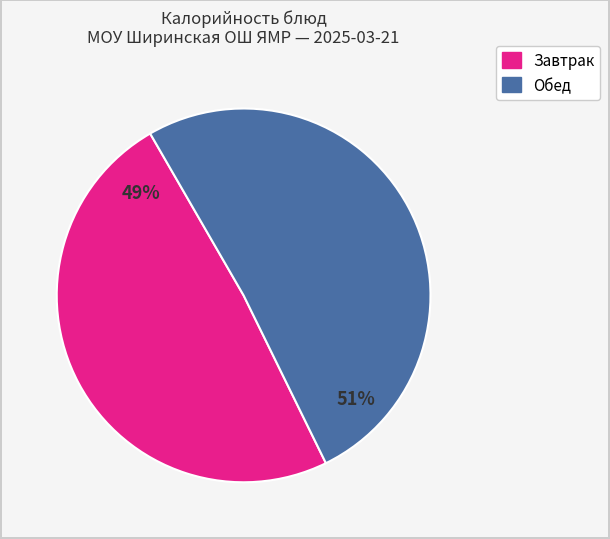

To the nearest percent, what is the average slice percentage?

50%